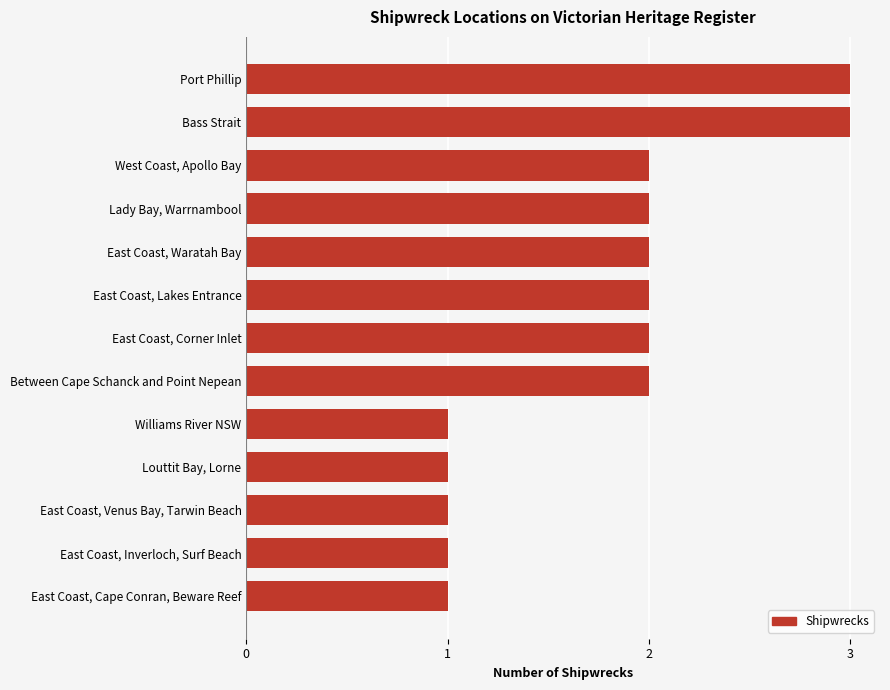

How many bars are there in total?

13